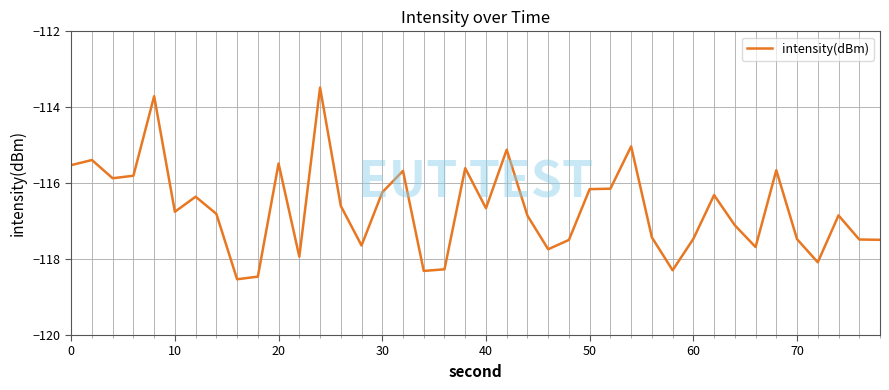

What is the minimum value shown in the chart?

-118.5